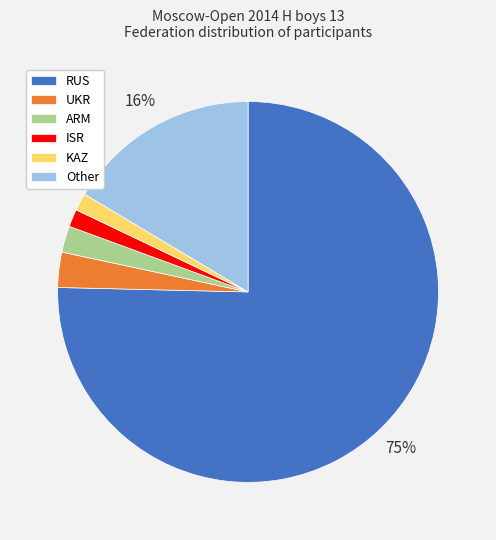

To the nearest percent, what percentage of the pie is ISR?

1%